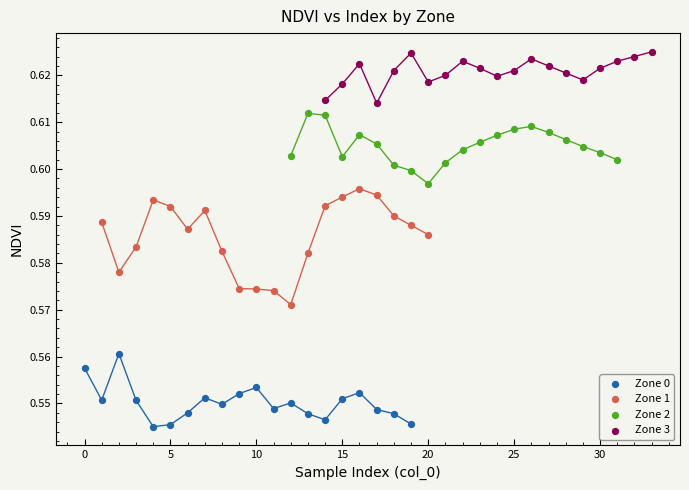

Which series reaches the maximum Y coordinate?

Zone 3